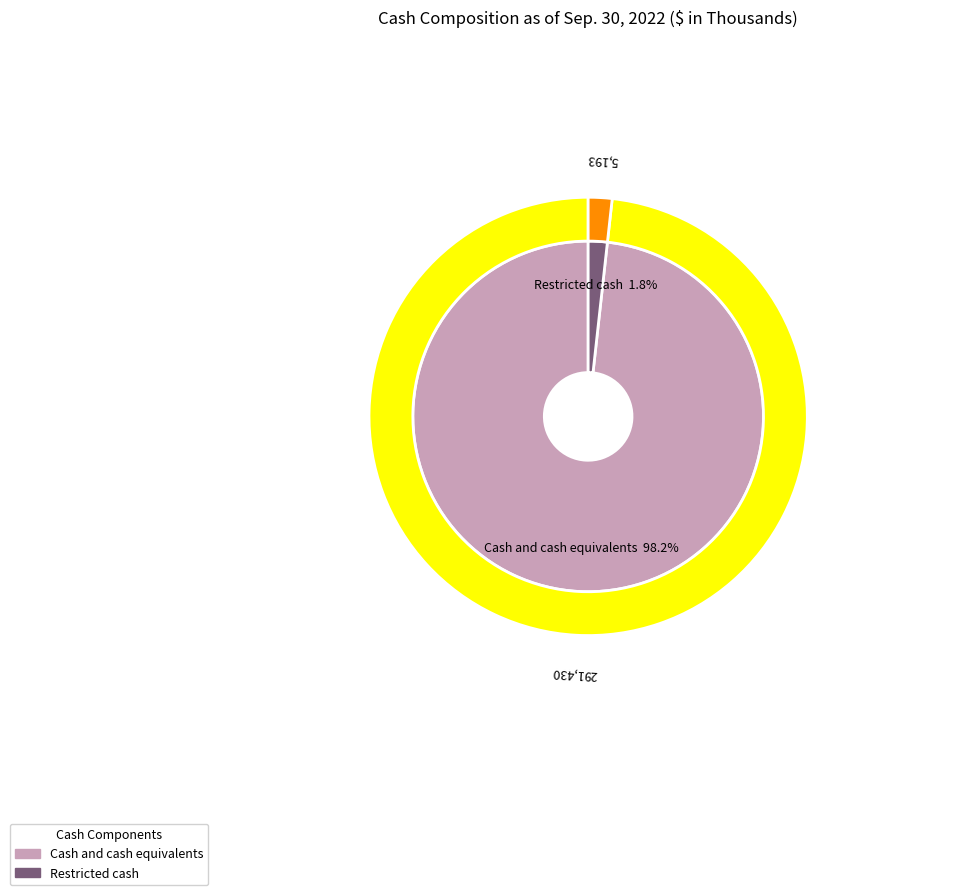

To the nearest percent, what percentage of the pie is Cash and cash equivalents?

98%